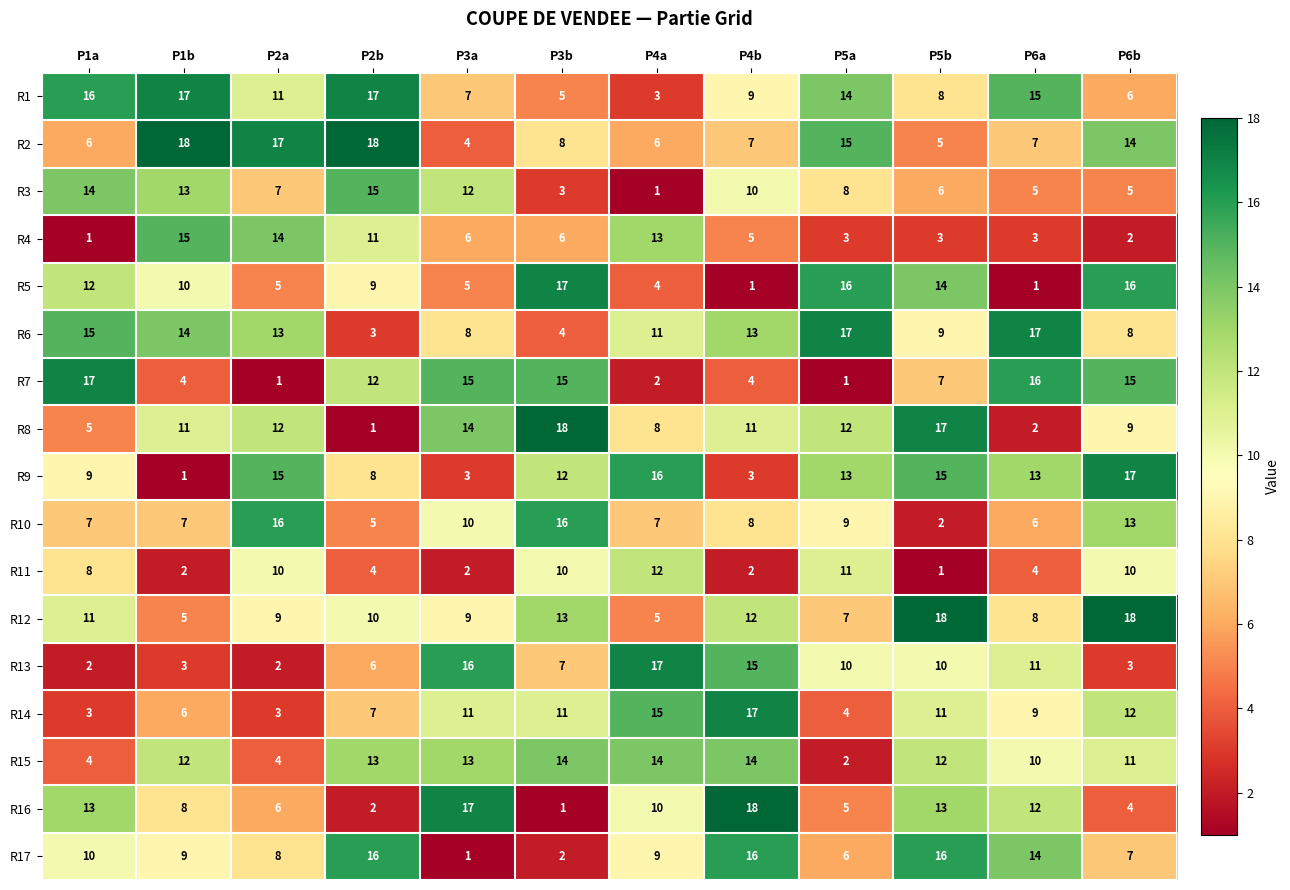

Between P5a and P5b, which series saw the biggest shift?

R12